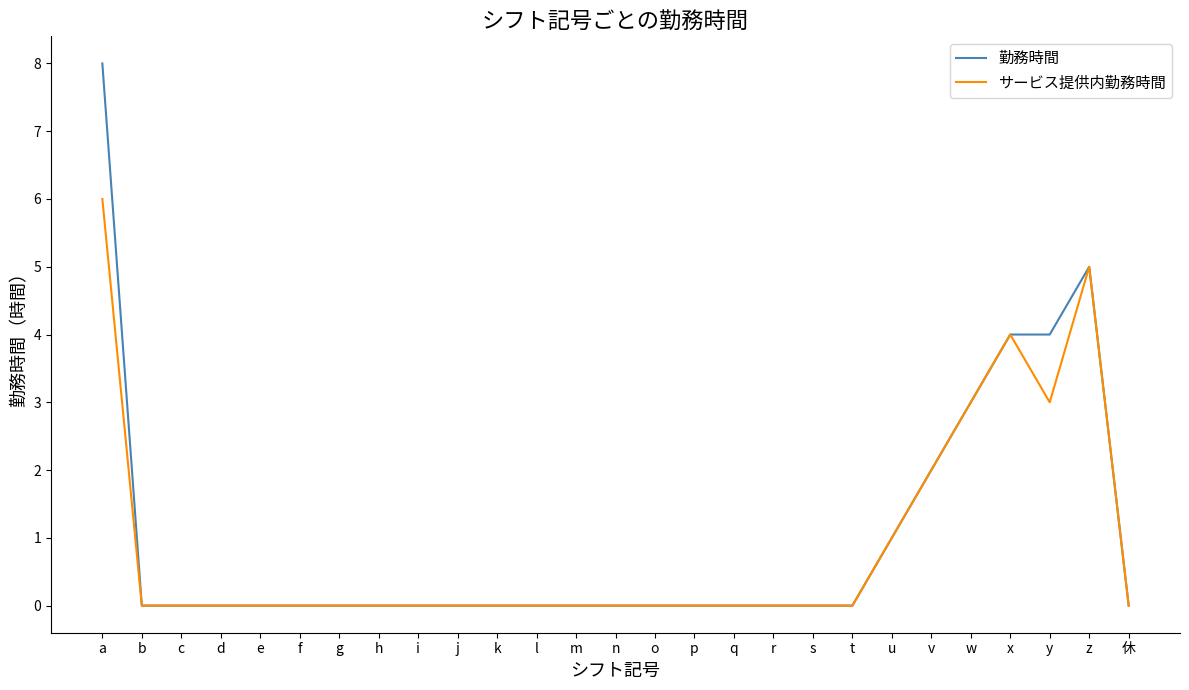

Which series has the widest spread of values?

勤務時間